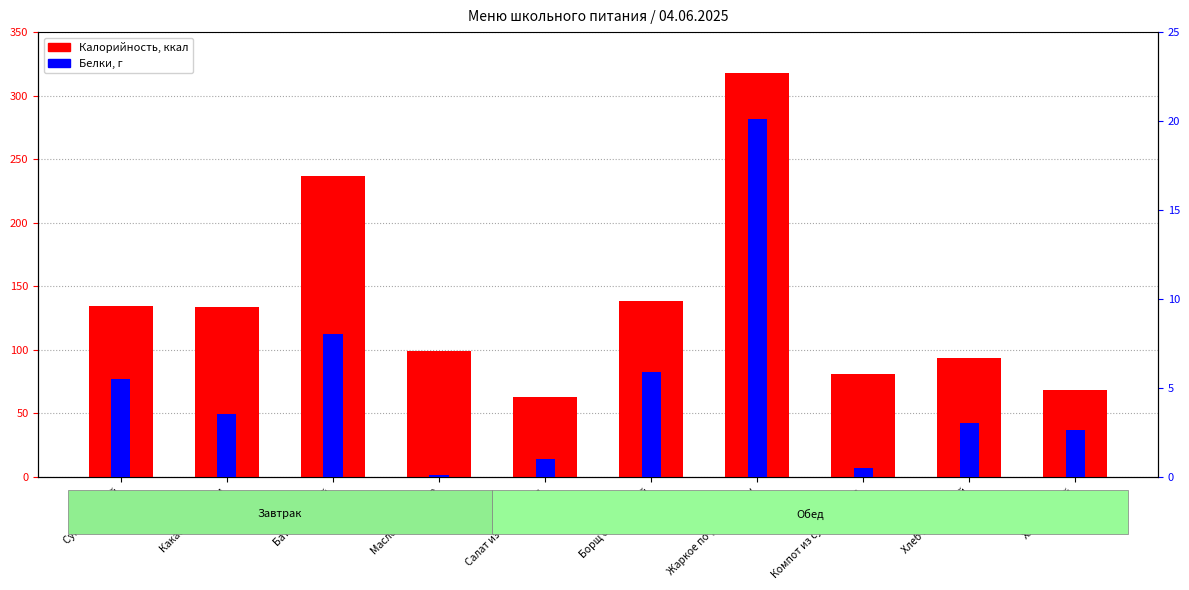

Where does the Калорийность series first go above 133?

Суп молочный